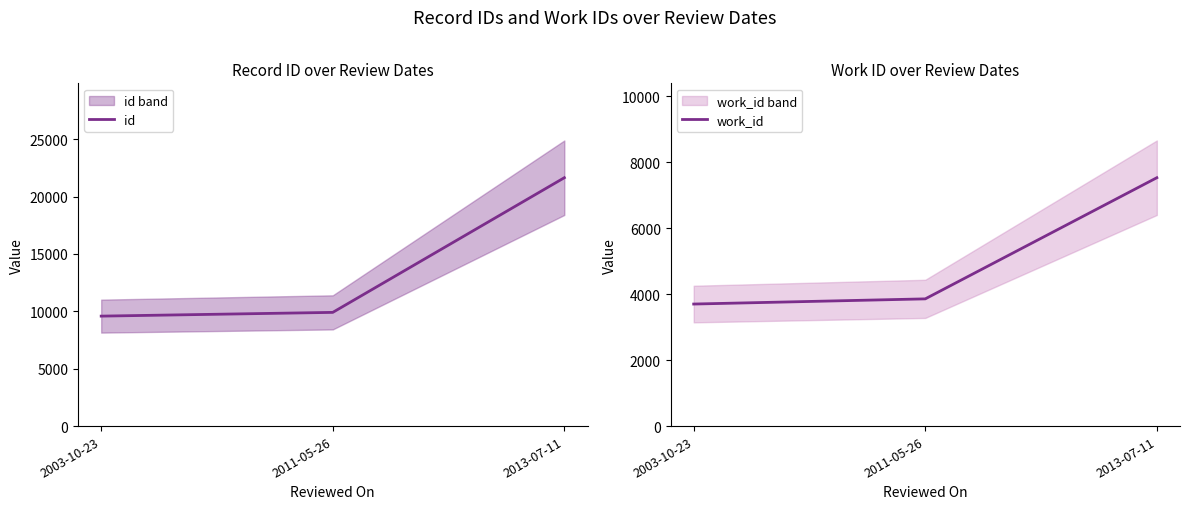

How many values in the work_id series are below 3857?

1